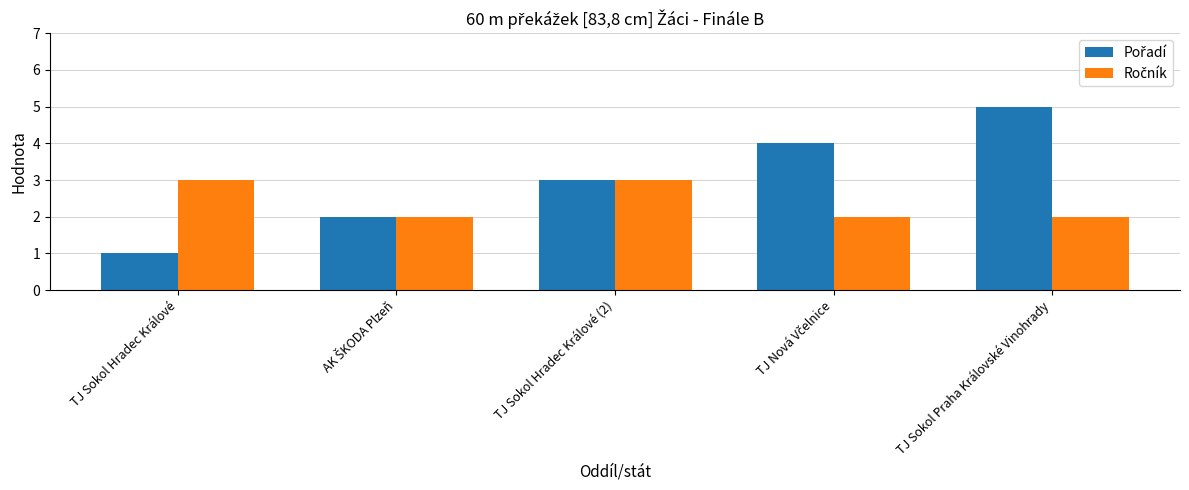

How many data points does each series have?

5